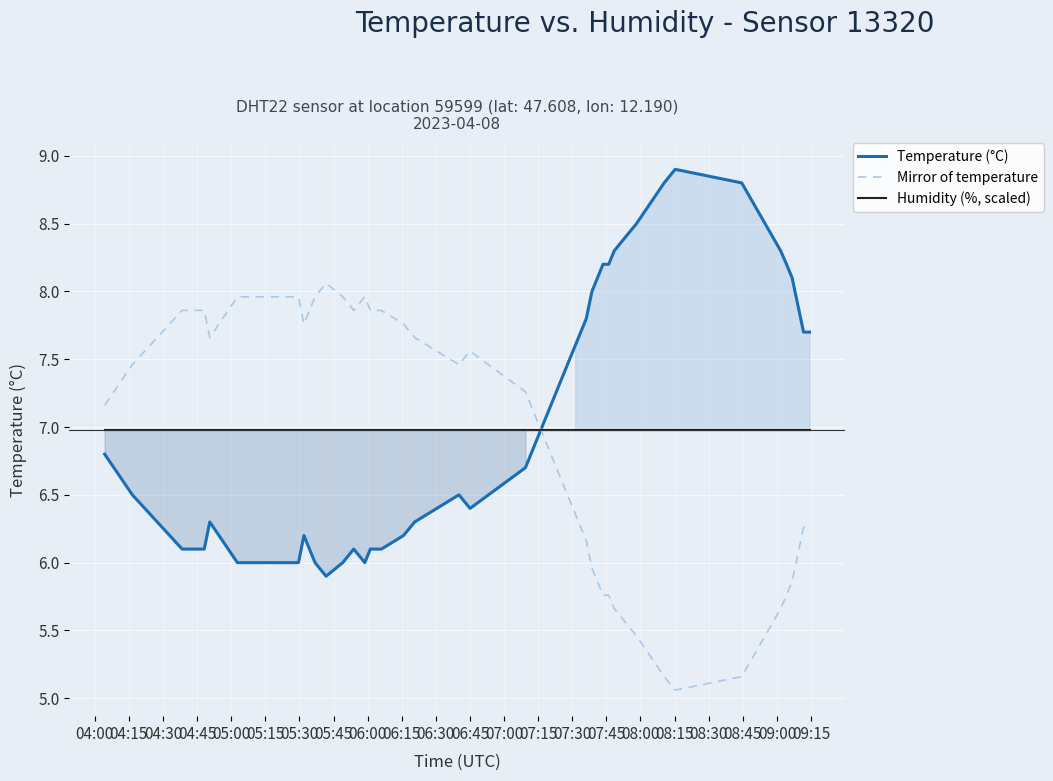

What is the highest value of the Mirror of temperature series?

8.1